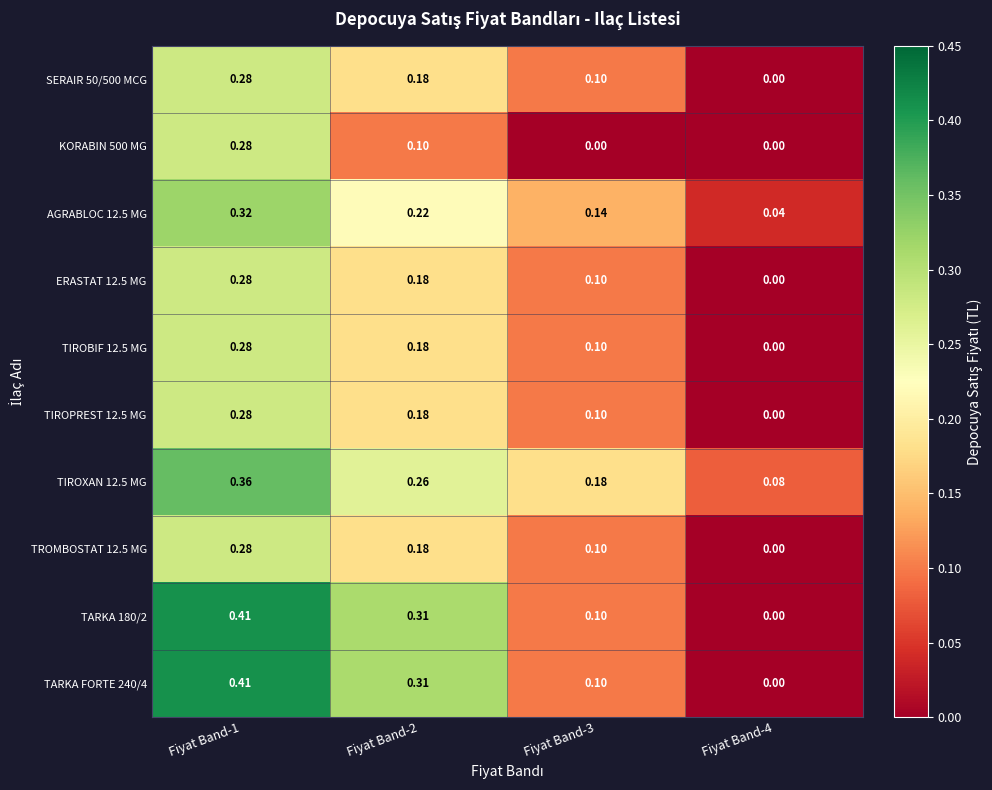

Is the value of SERAIR 50/500 MCG at Fiyat Band-4 greater than the value of TIROXAN 12.5 MG at Fiyat Band-2?

No